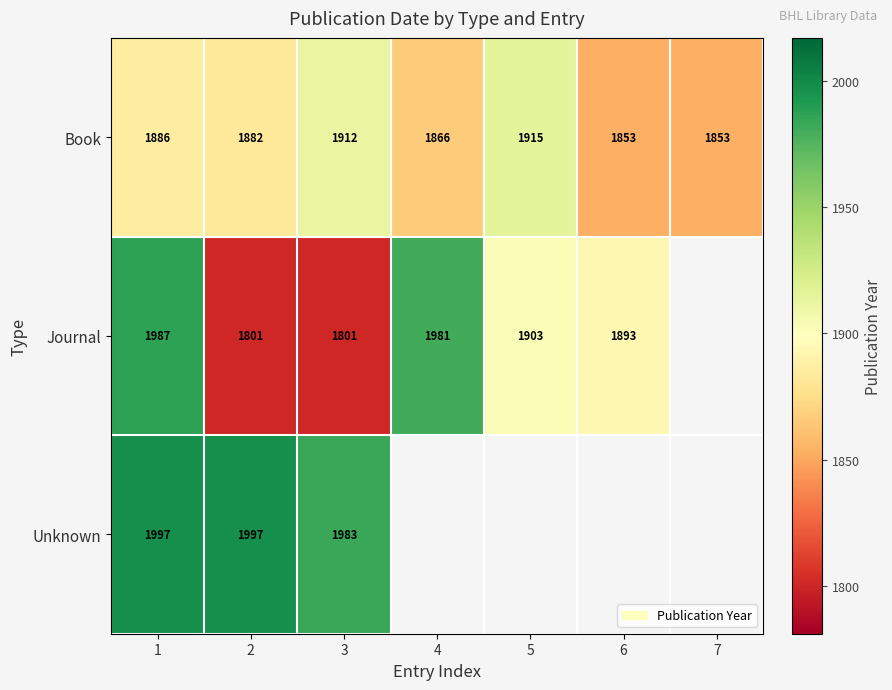

What is the difference between the highest and lowest values at 1?

111